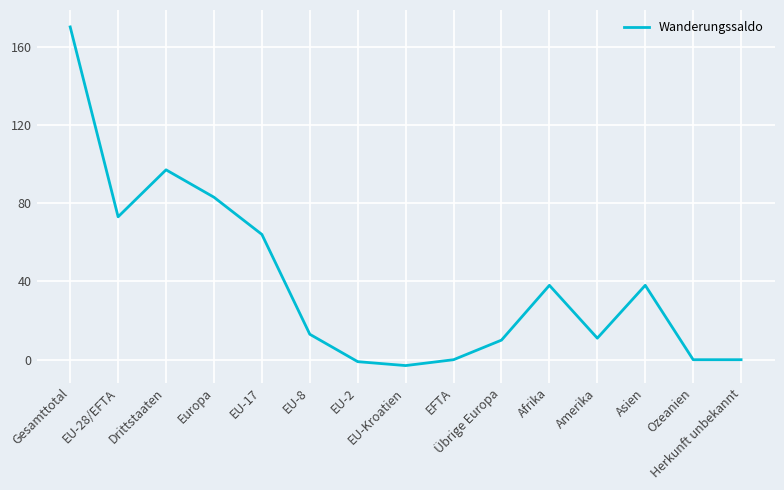

Reading left to right, transcribe all the data shown in this chart.

Gesamttotal=170	EU-28/EFTA=73	Drittstaaten=97	Europa=83	EU-17=64	EU-8=13	EU-2=-1	EU-Kroatien=-3	EFTA=0	Übrige Europa=10	Afrika=38	Amerika=11	Asien=38	Ozeanien=0	Herkunft unbekannt=0